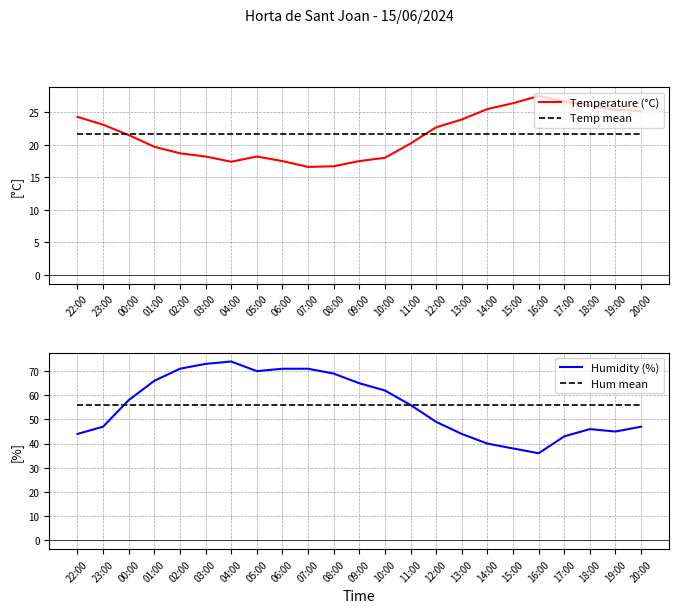

The Humidity (%) series shows 47.0 at 23:00. True or false?

True